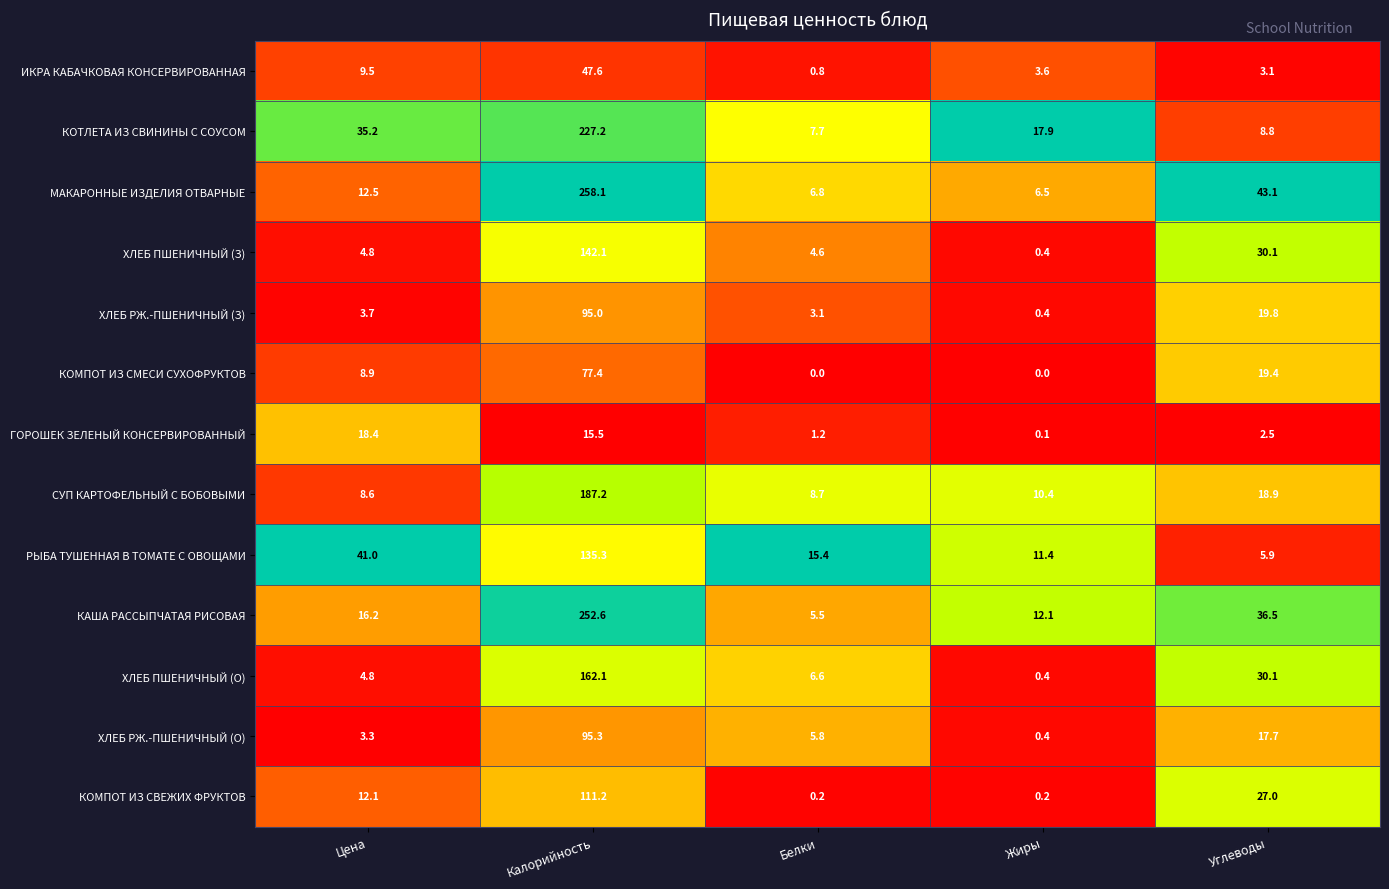

Which series changed the most between Калорийность and Жиры?

МАКАРОННЫЕ ИЗДЕЛИЯ ОТВАРНЫЕ